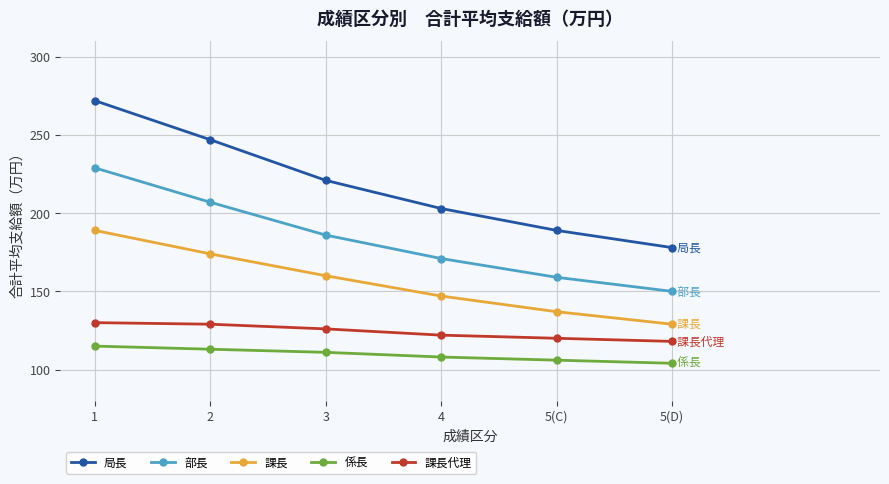

True or false: 局長 has more than 0 points higher than both neighbors.

False